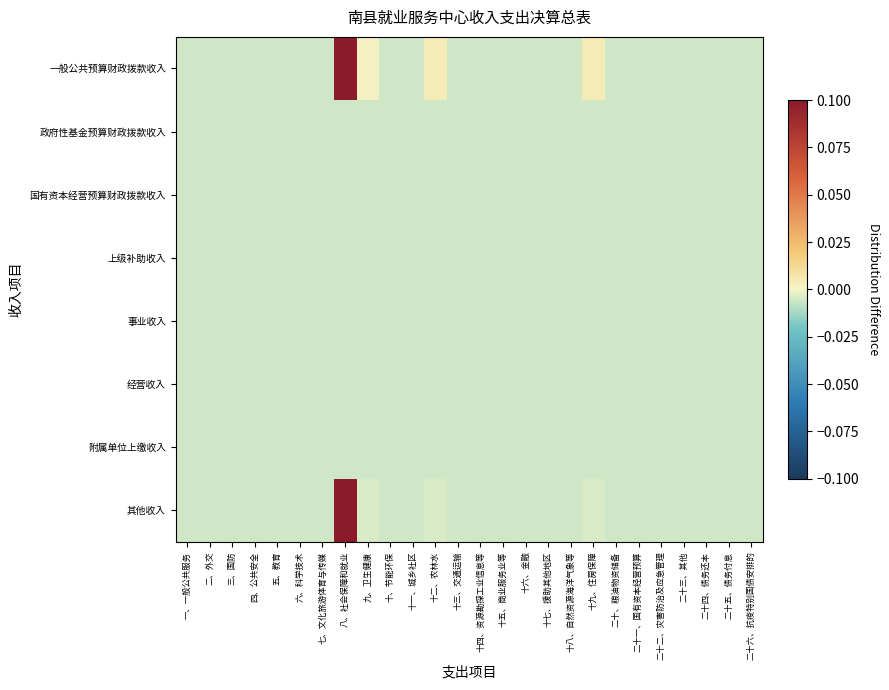

Which series has the largest total across all categories?

一般公共预算财政拨款收入